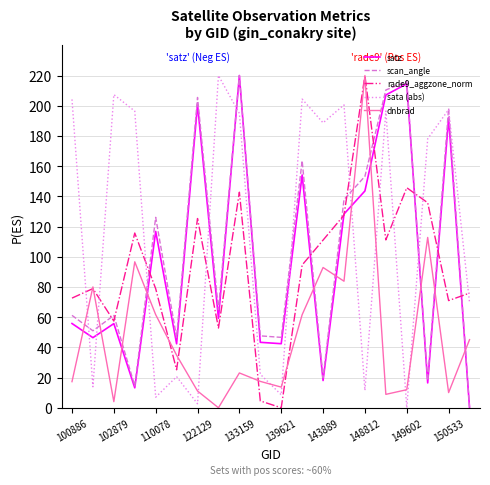

Which series has the largest total across all categories?

sata (abs)